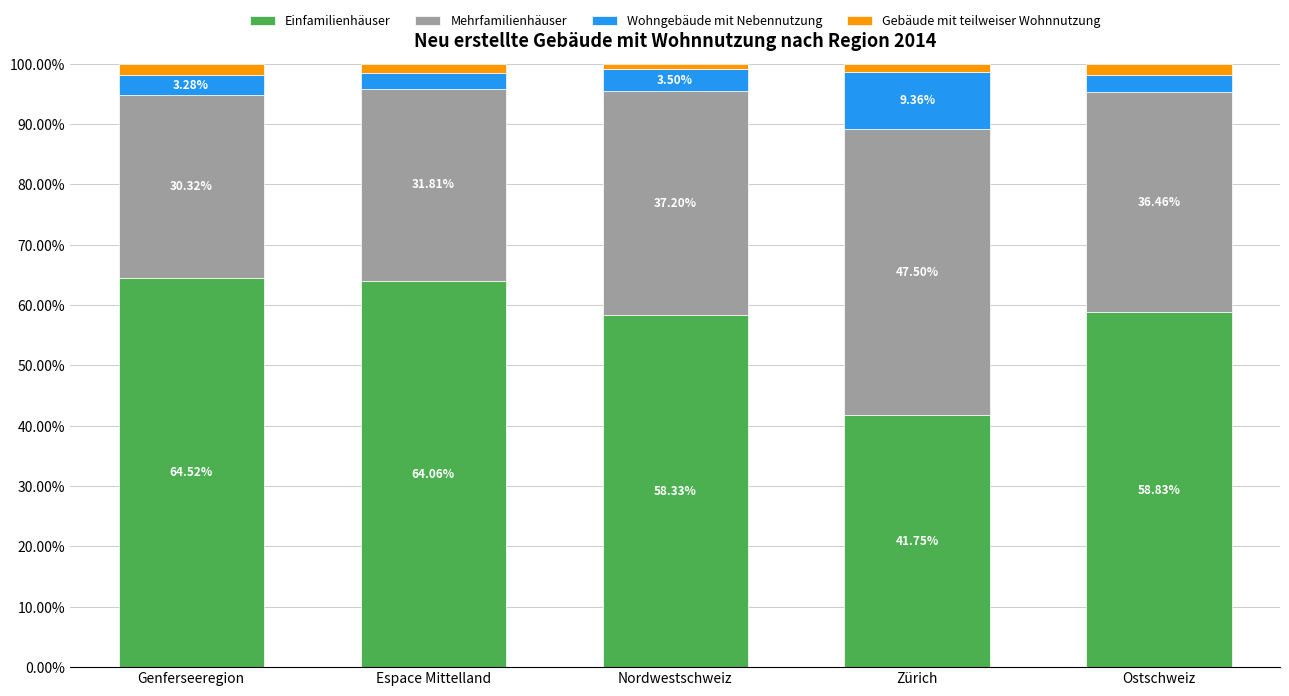

What is the total value across all series at Zürich?

100.0